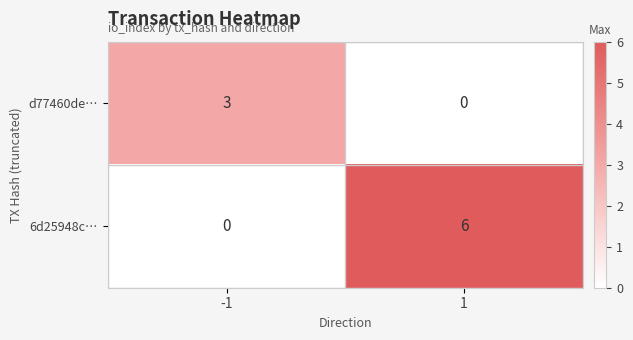

What is the greatest value displayed?

6